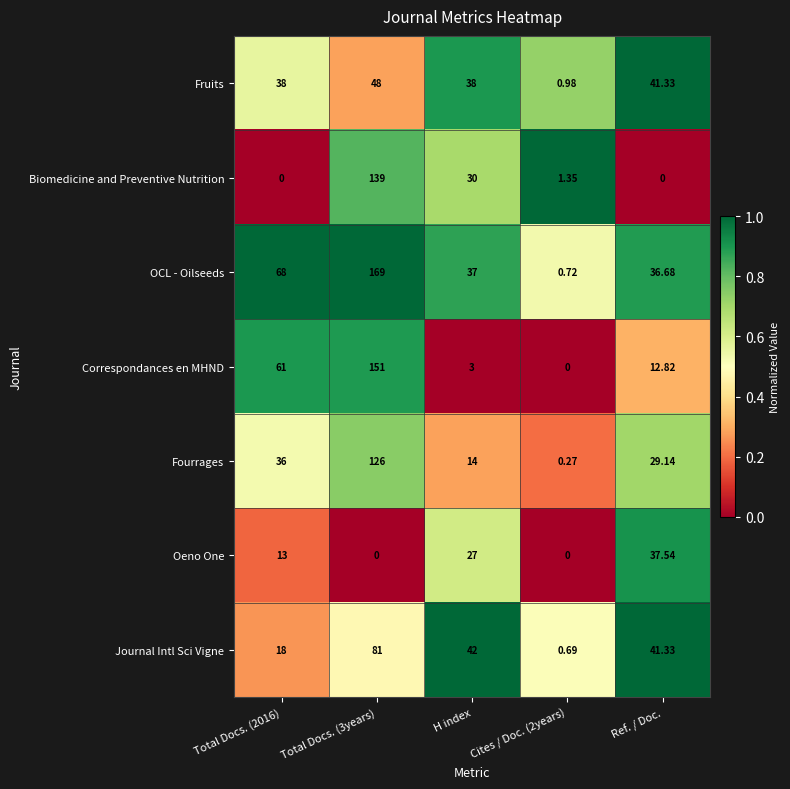

At how many categories does at least one series exceed 0?

5